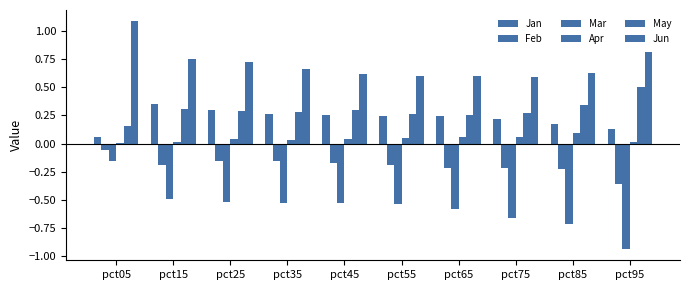

Rank the series by their maximum value, from lowest to highest.

Mar, Feb, Apr, Jan, May, Jun